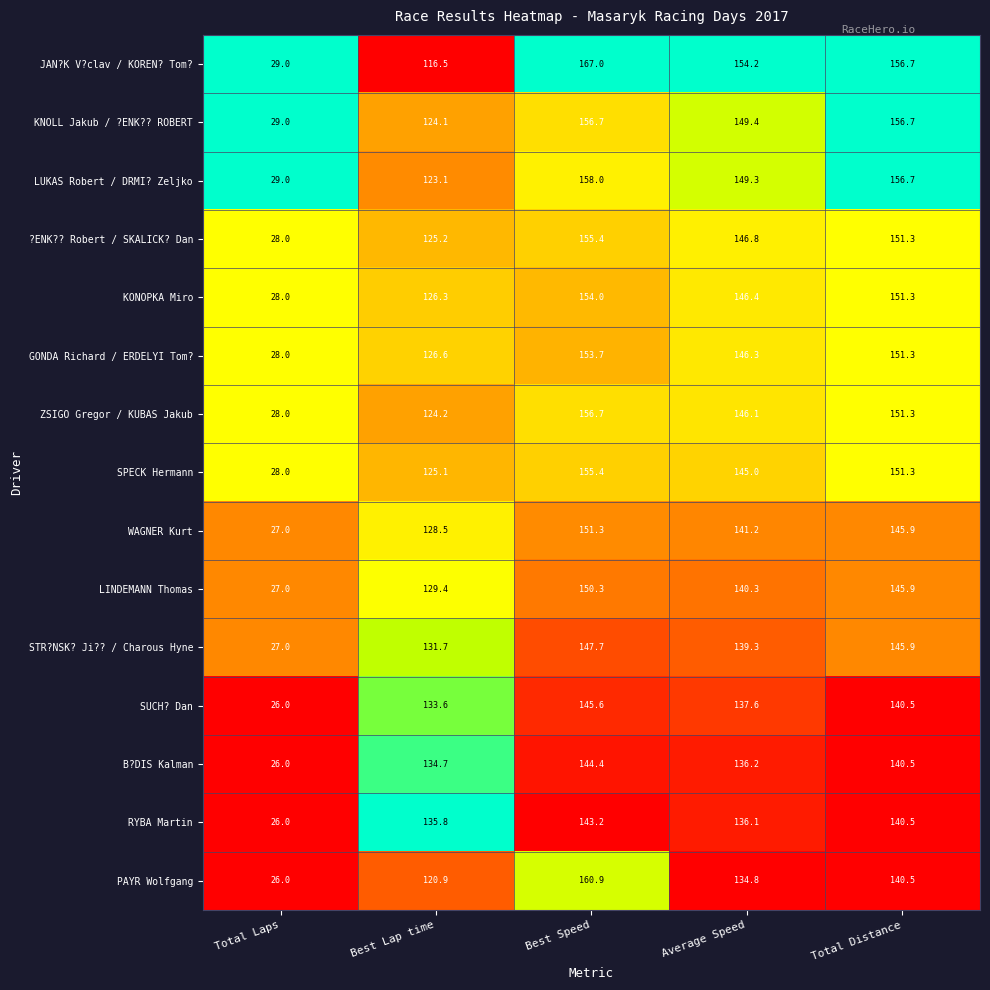

The value of WAGNER Kurt at Total Distance is 145.9. True or false?

True